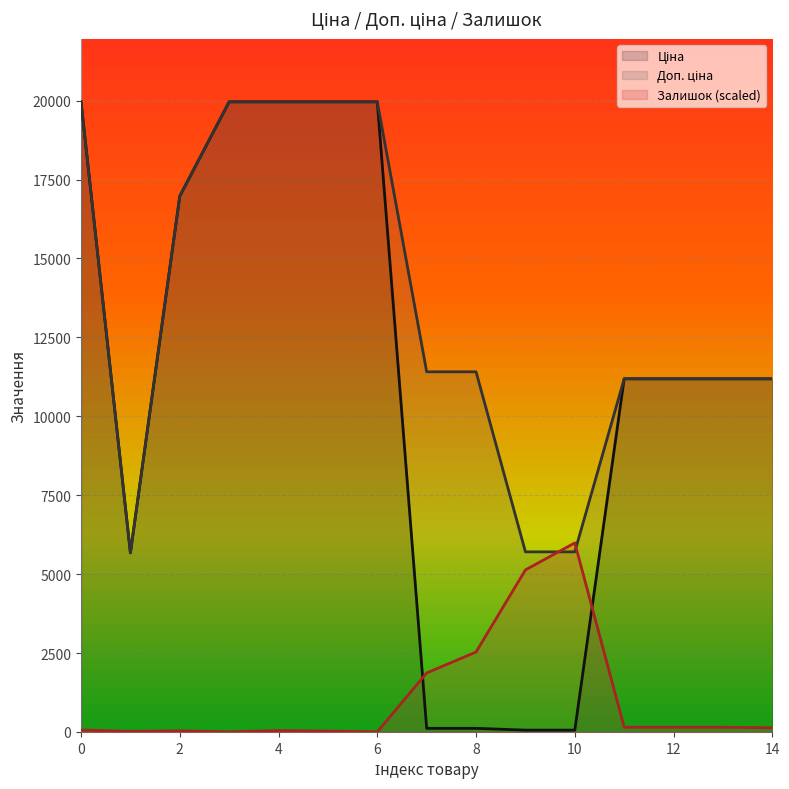

What is the highest value of the Залишок (scaled) series?

5989.3